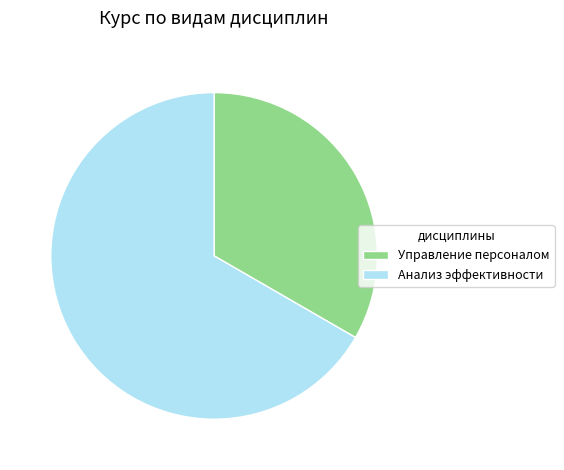

Do Анализ эффективности and Управление персоналом together represent more than half of the pie?

Yes